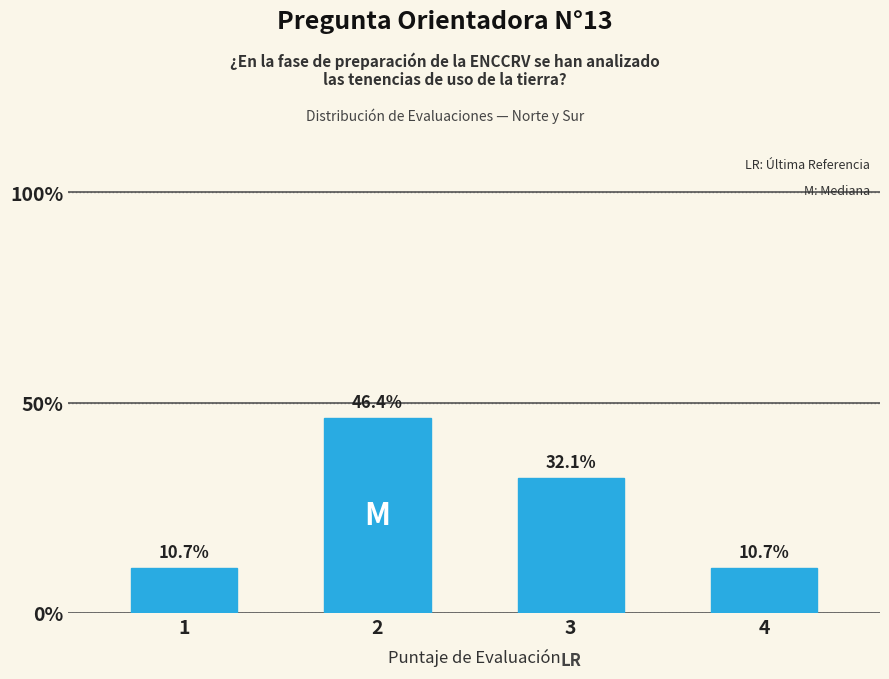

At which label is the value closest to 28?

3